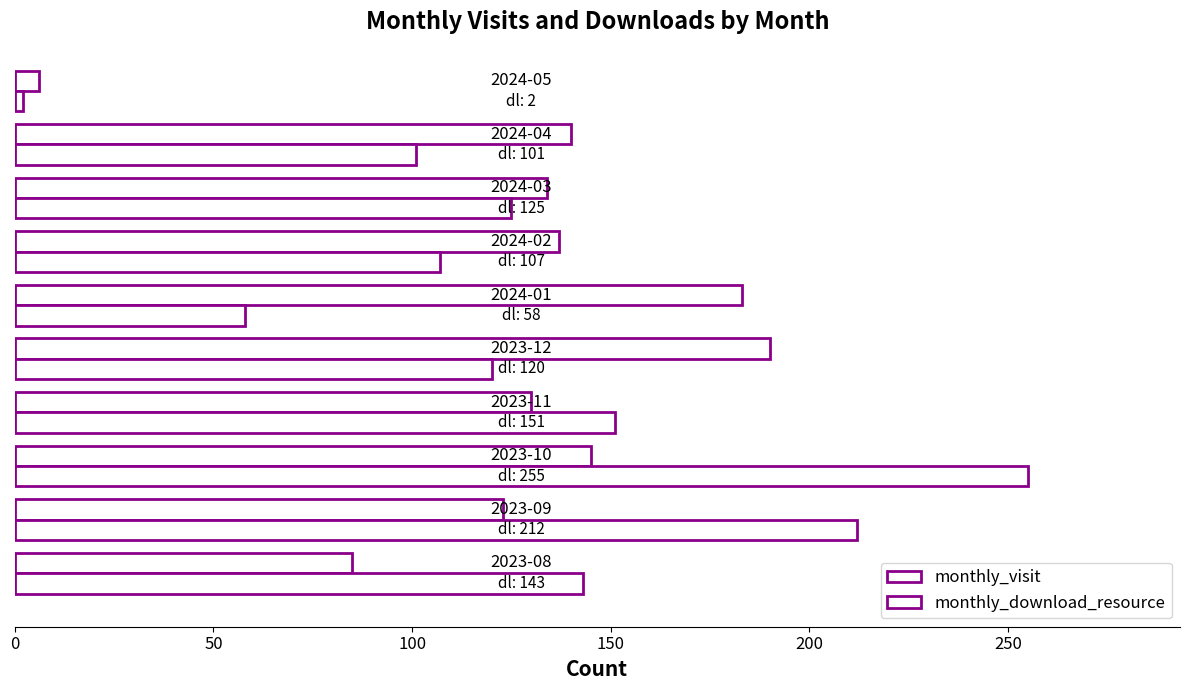

Reading left to right, transcribe all the data shown in this chart.

monthly_visit: 85	123	145	130	190	183	137	134	140	6
monthly_download_resource: 143	212	255	151	120	58	107	125	101	2